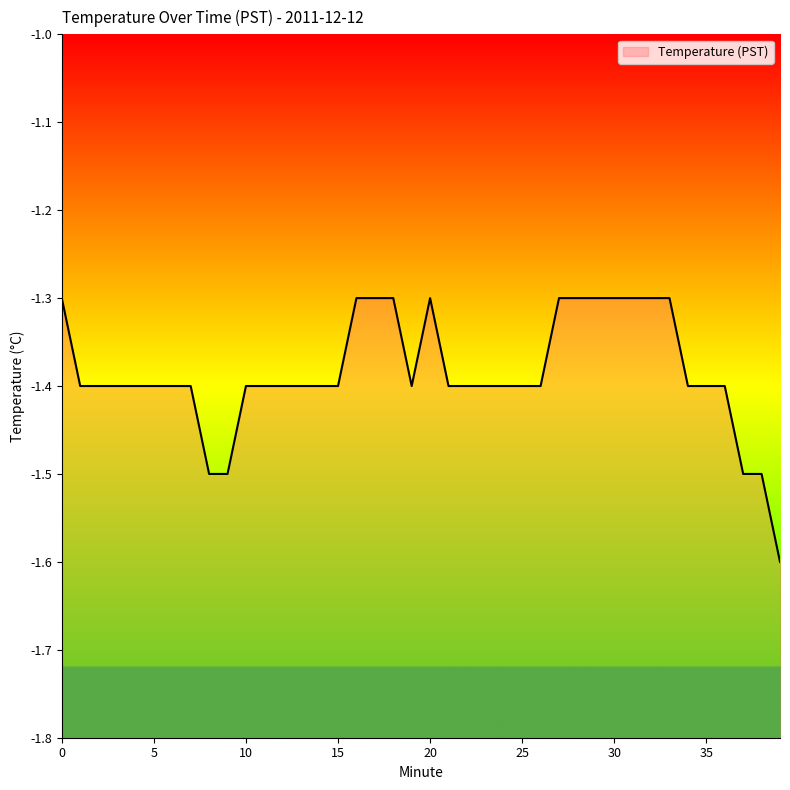

What is the approximate value at 6?

-1.4